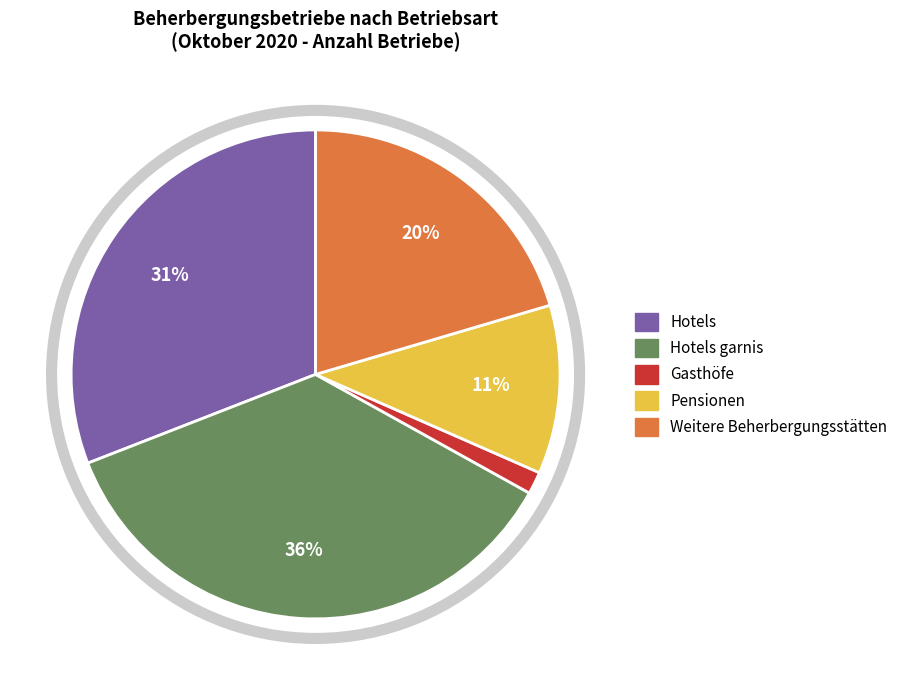

Rank the categories by value from highest to lowest.

Hotels garnis, Hotels, Weitere Beherbergungsstätten, Pensionen, Gasthöfe